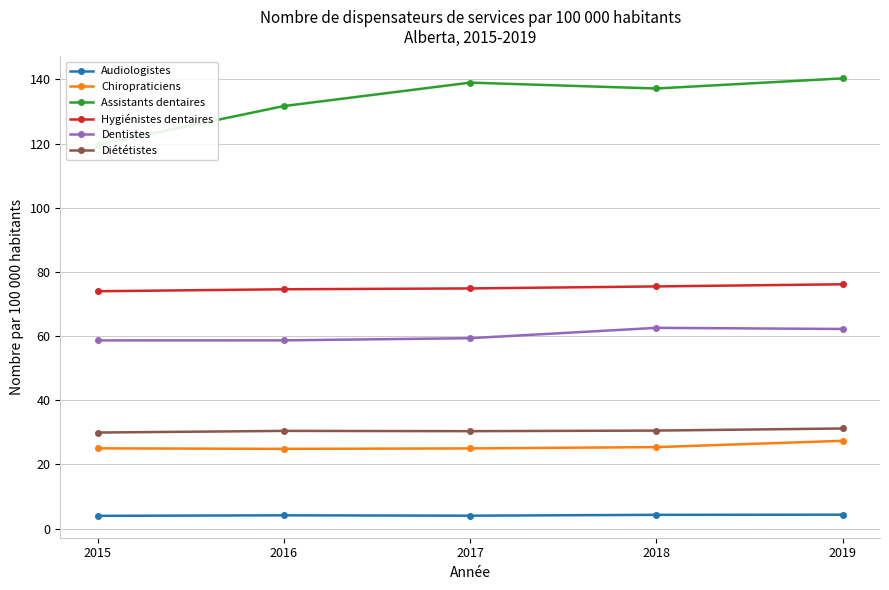

How many lines are shown in the chart?

6